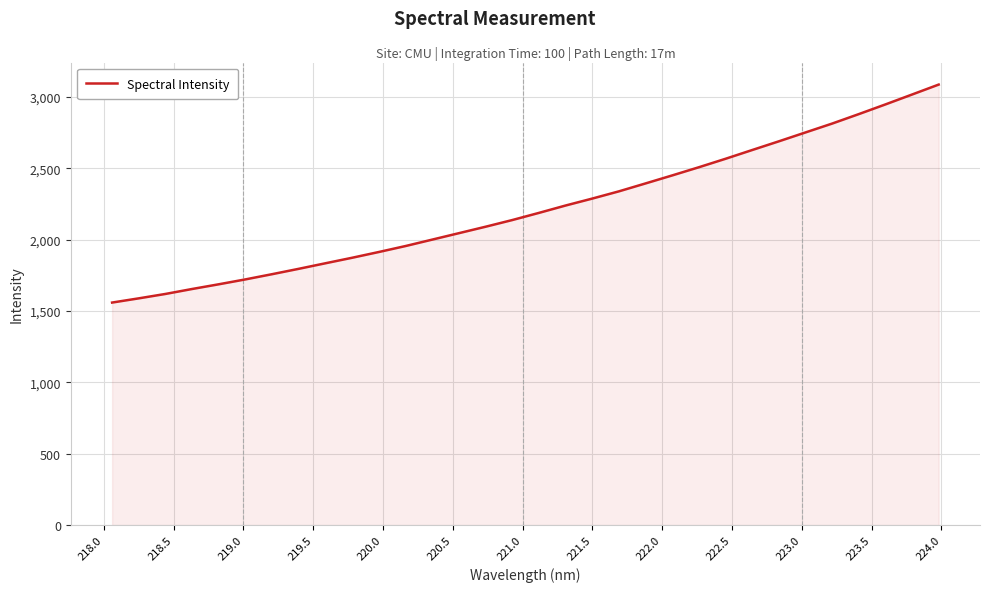

What is the difference between the maximum and minimum values?

1527.2